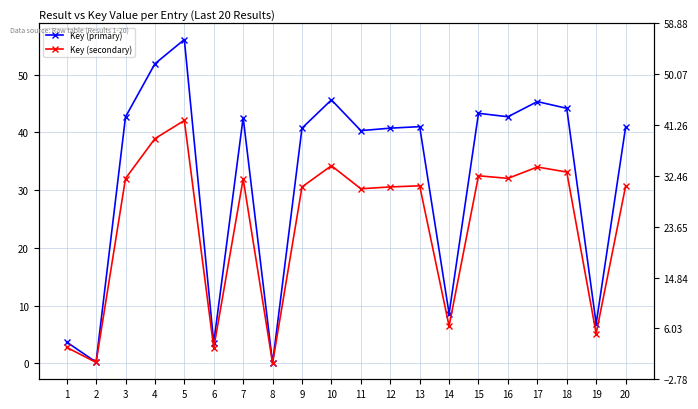

At which label does Key (primary) first exceed 40?

3